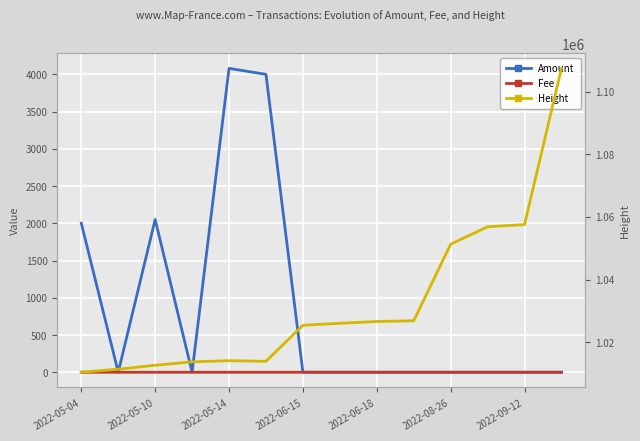

Rank the categories by Fee value from highest to lowest.

2022-05-04, 2022-05-10, 2022-05-14, 2022-06-15, 2022-08-26, 2022-09-12, 7, 8, 9, 10, 11, 12, 13, 2022-06-18